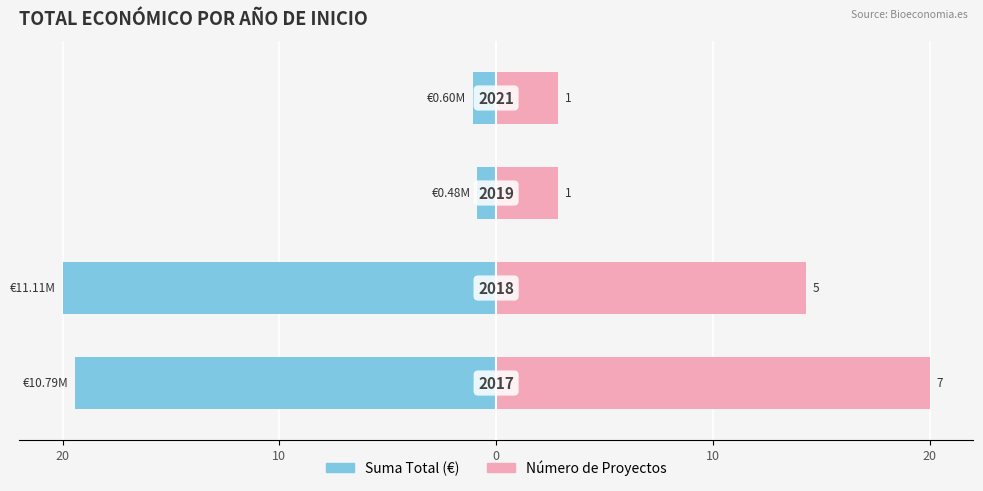

Count the number of categories in the chart.

4